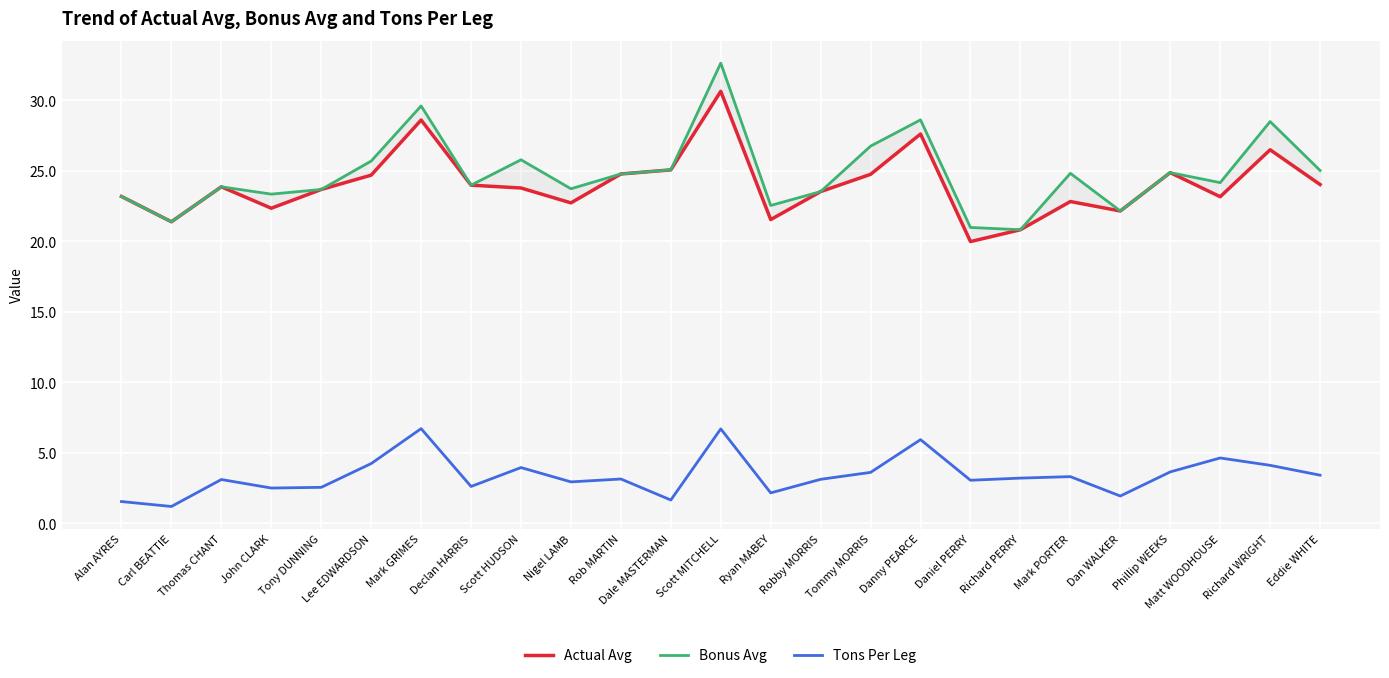

What is the difference between the maximum and minimum values in the Actual Avg series?

10.7